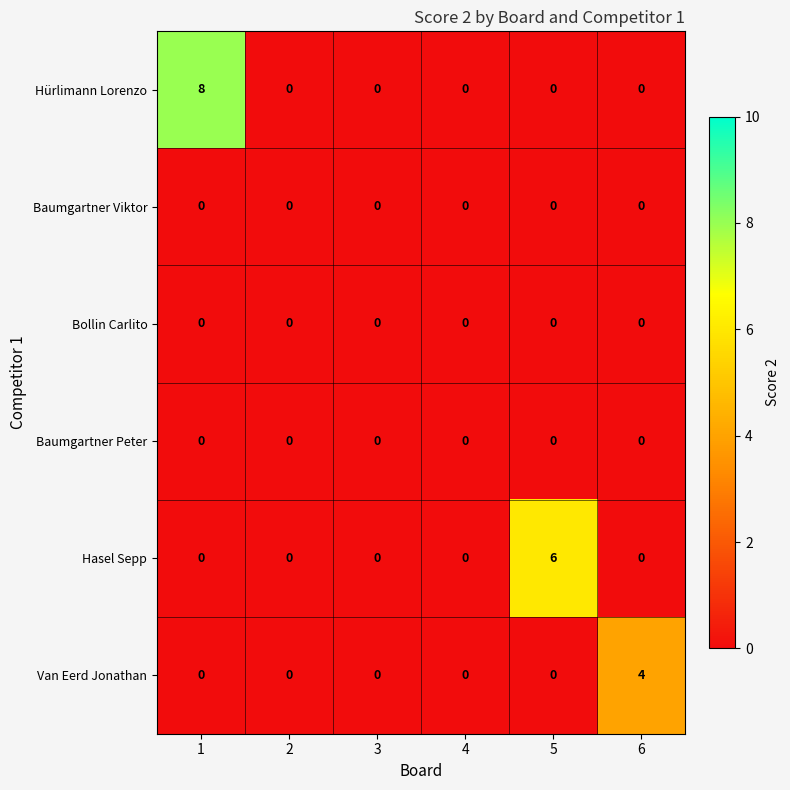

What is the difference between the Van Eerd Jonathan values at 4 and 6?

4